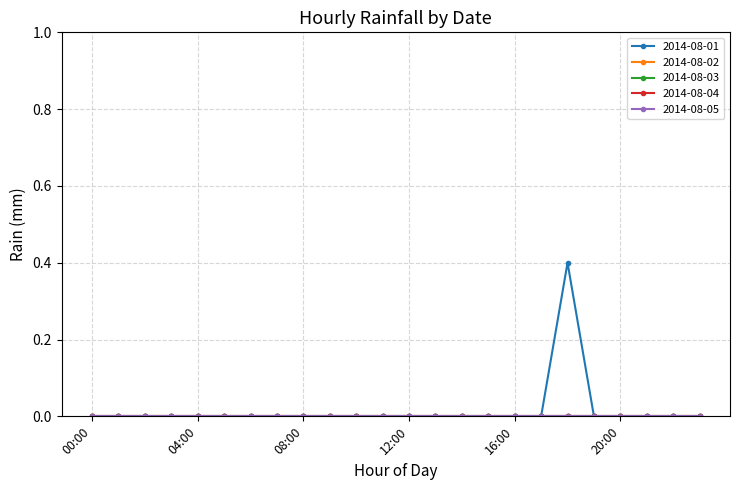

Does the chart have visible grid lines?

Yes